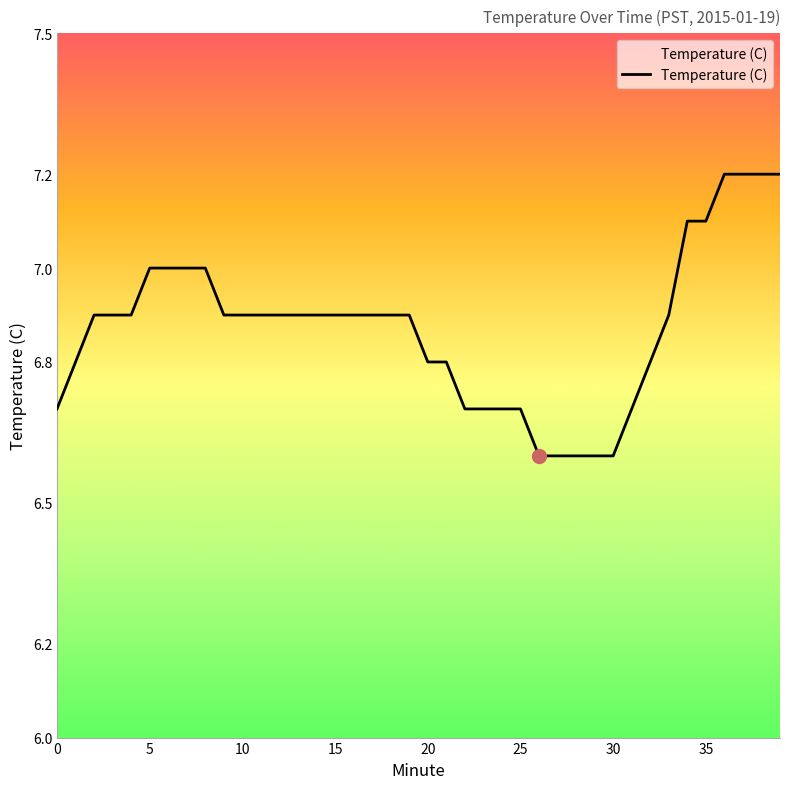

What is the smallest value displayed?

6.6